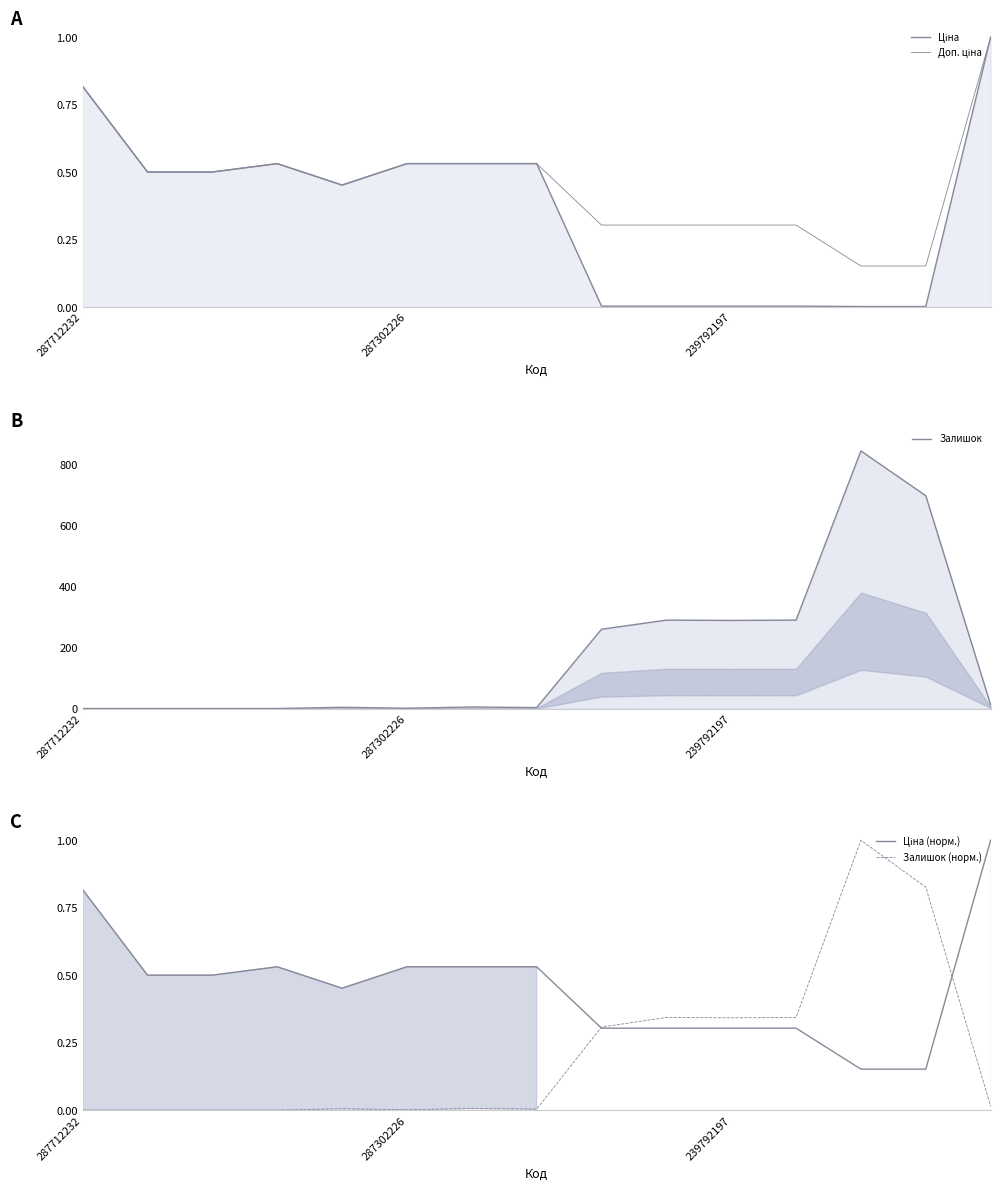

Is it true that Доп. ціна equals 0.1 at 239792197?

False